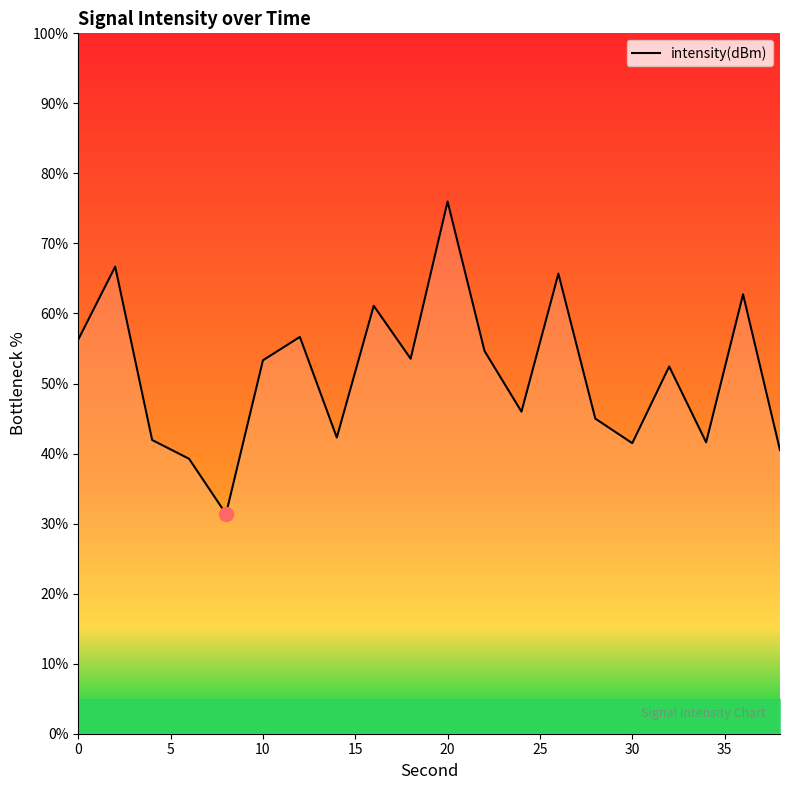

What is the difference between the maximum and minimum values?

44.6